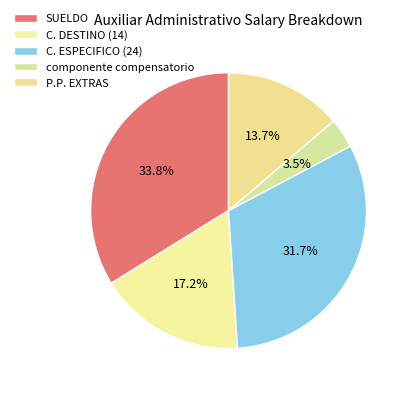

Rank the categories by value from lowest to highest.

componente compensatorio, P.P. EXTRAS, C. DESTINO (14), C. ESPECIFICO (24), SUELDO